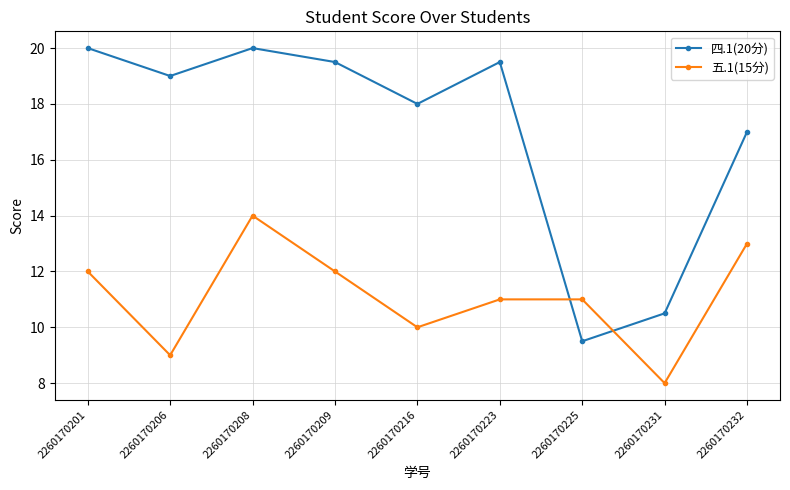

Where do 四.1(20分) and 五.1(15分) first cross each other?

2260170223 and 2260170225